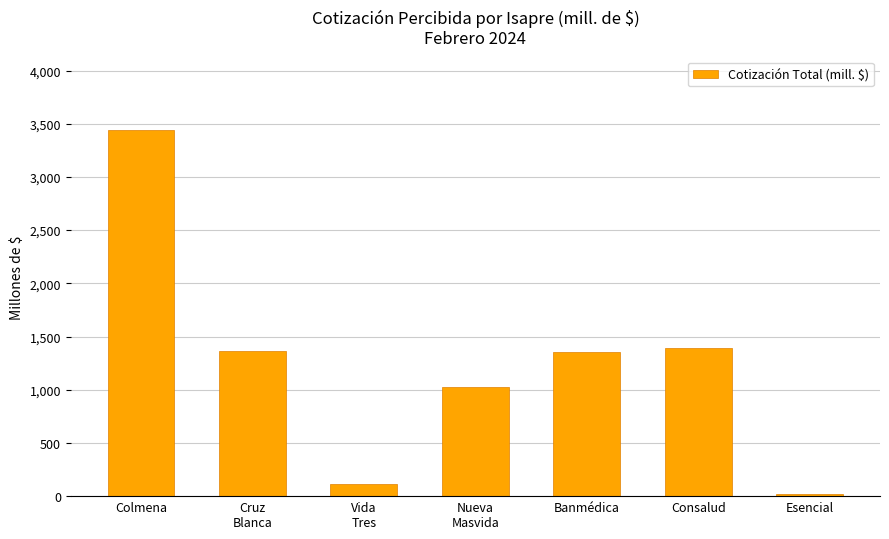

Approximately how many times larger is the value at Colmena compared to Cruz
Blanca?

2.5